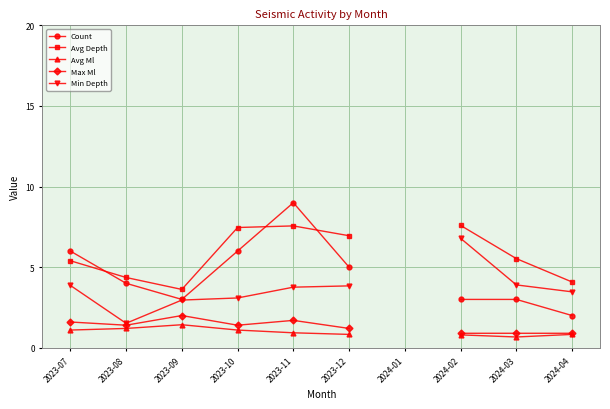

Between 2023-10 and 2023-11, which series saw the biggest shift?

Count